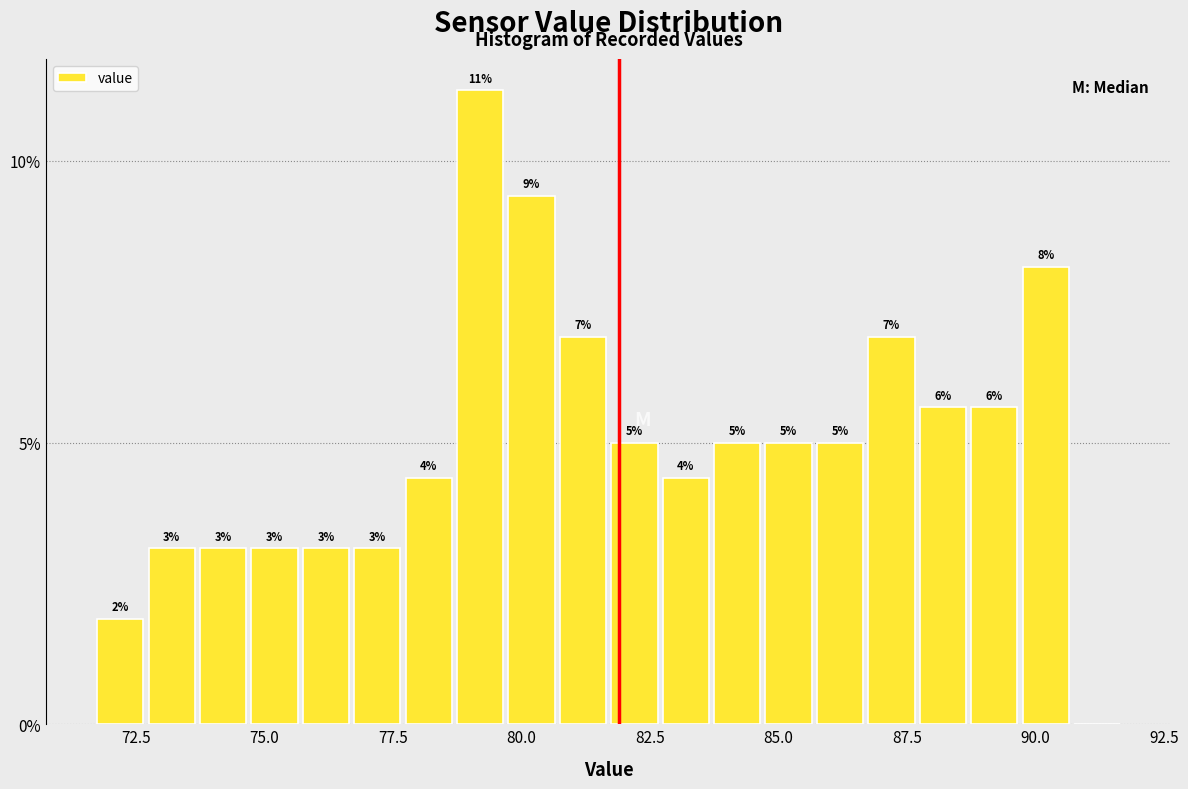

Around what value on the x-axis is the tallest bar? Give the approximate position of its centre, as read against the axis.

79.0